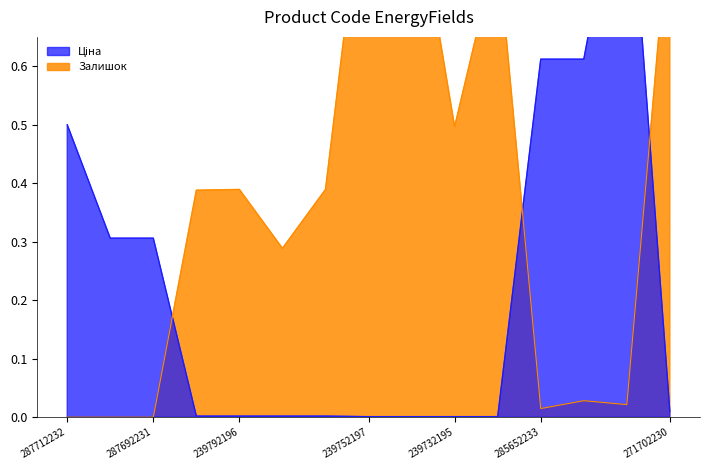

Which series changed the most between 285652233 and 285672232?

Ціна